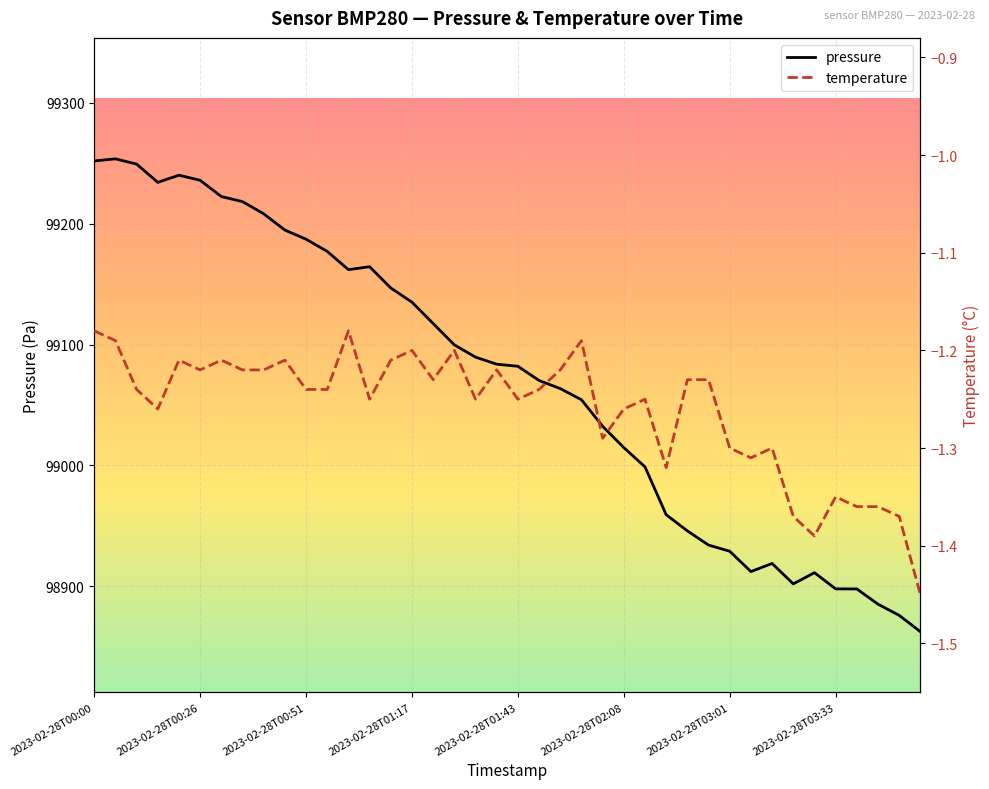

How many lines are shown in the chart?

2